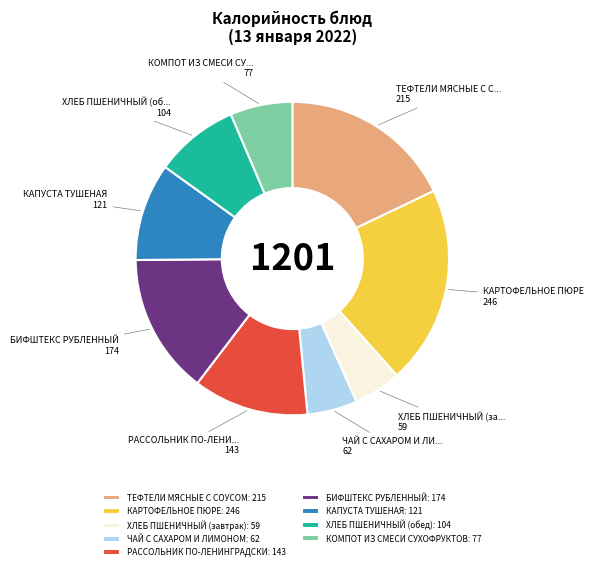

The КОМПОТ ИЗ СМЕСИ СУХОФРУКТОВ: 77 slice represents 6% of the pie. True or false?

True